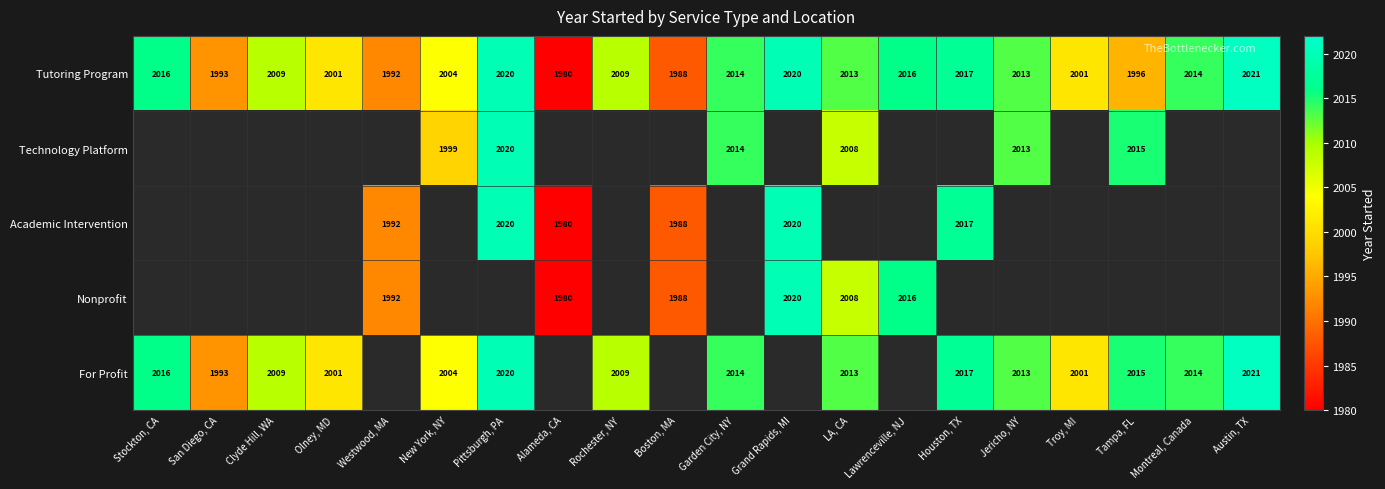

The Academic Intervention series shows 2017 at Houston, TX. True or false?

True